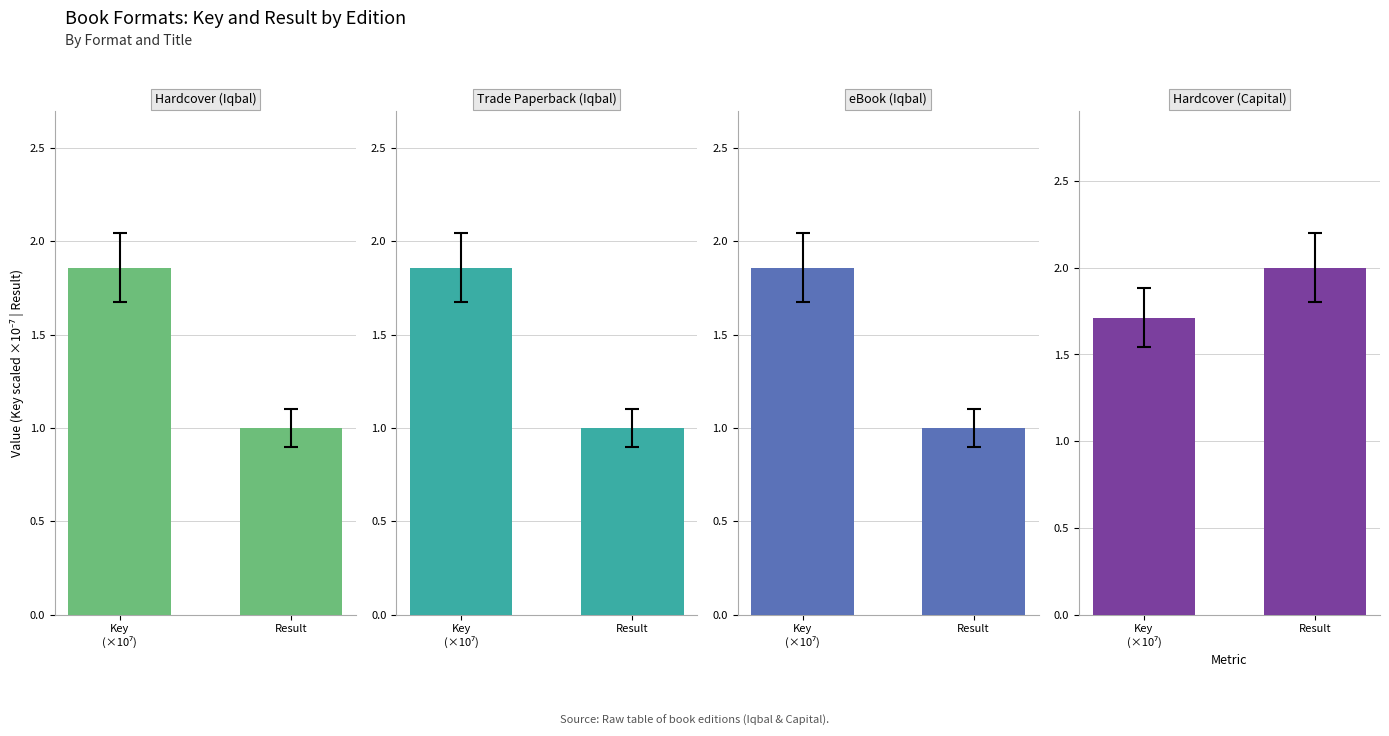

What is the sum of all Hardcover
(Iqbal) values?

2.9